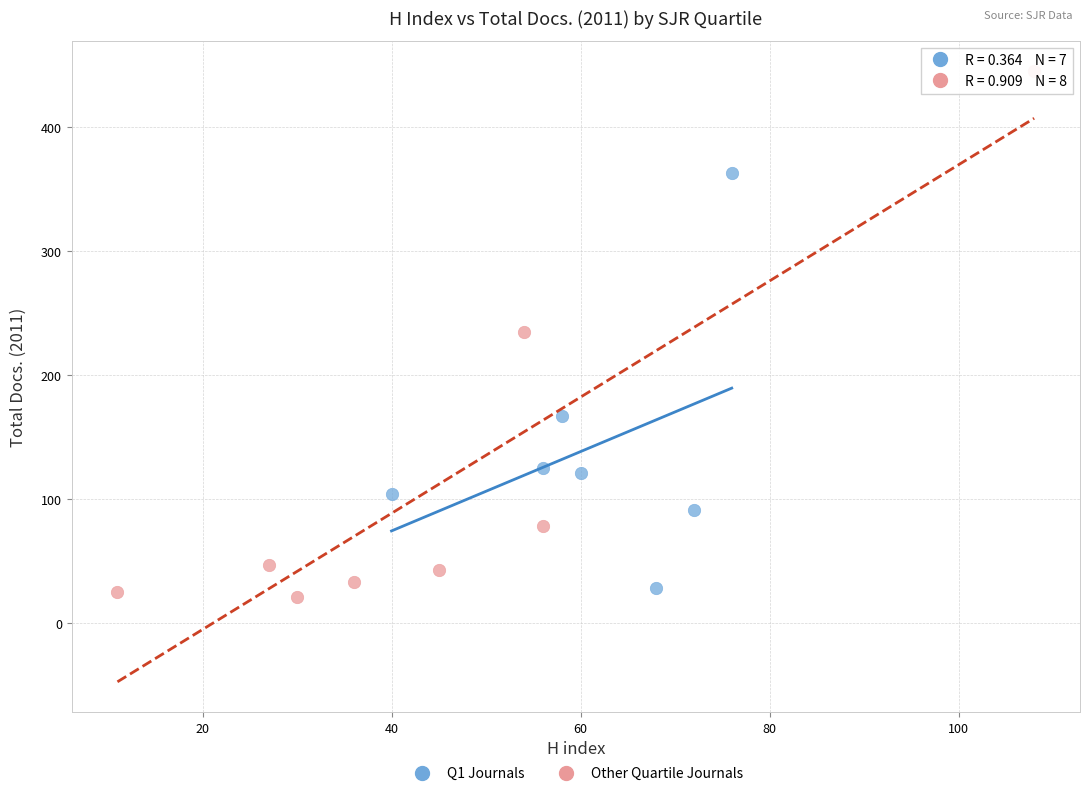

Which series contains the highest Y value?

Other Quartile Journals